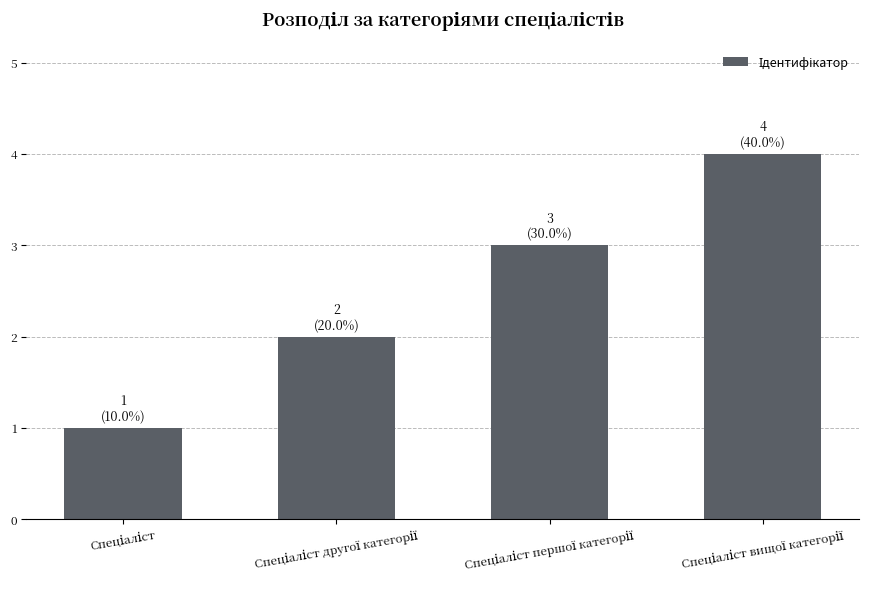

What is the maximum value shown in the chart?

4